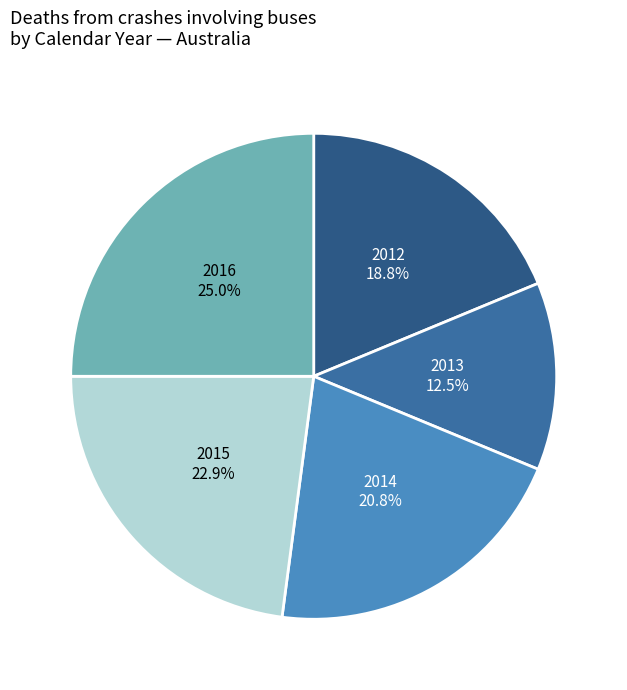

How many slices are in this pie chart?

5